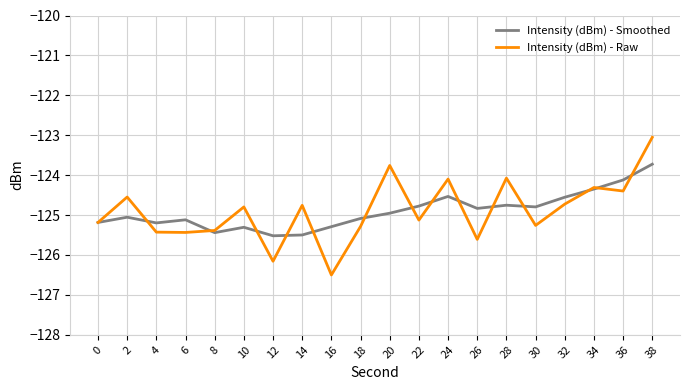

In Intensity (dBm) - Raw, how many points are lower than both neighbors (excluding endpoints)?

7